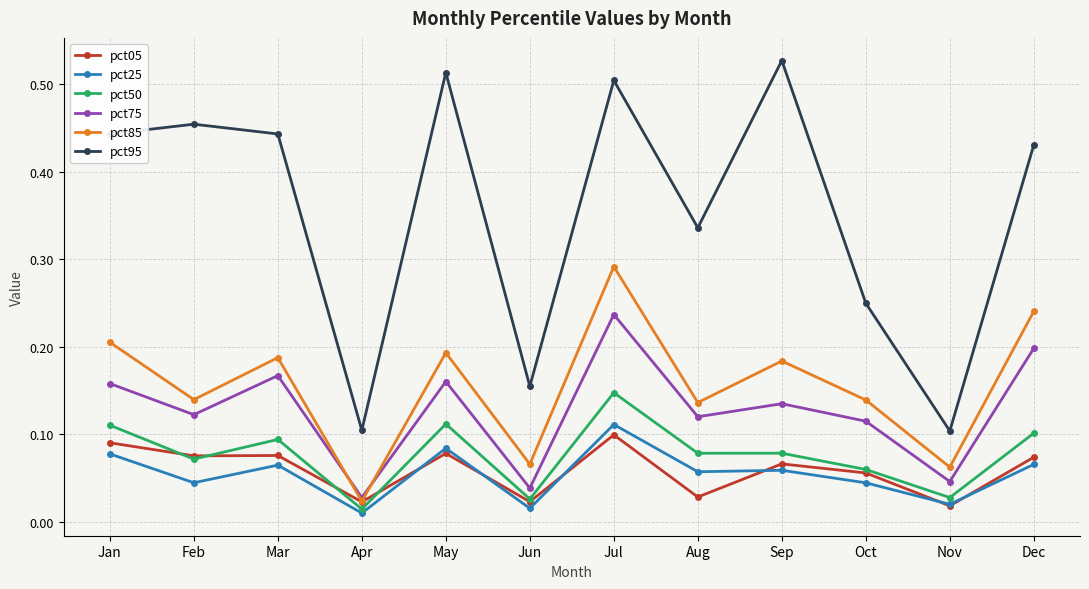

Which series has the largest total across all categories?

pct95